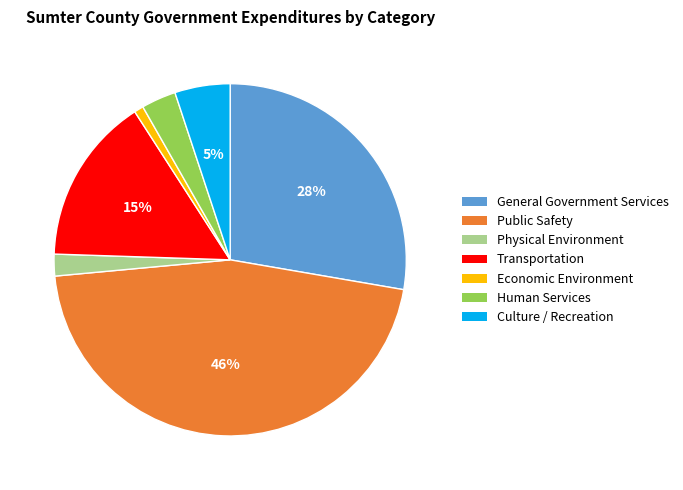

Rank the categories by value from lowest to highest.

Economic Environment, Physical Environment, Human Services, Culture / Recreation, Transportation, General Government Services, Public Safety